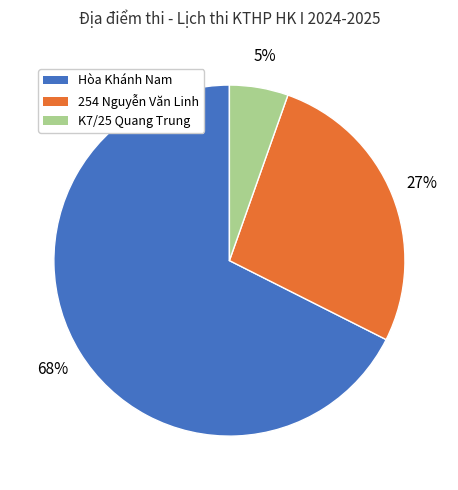

What is the majority slice?

Hòa Khánh Nam